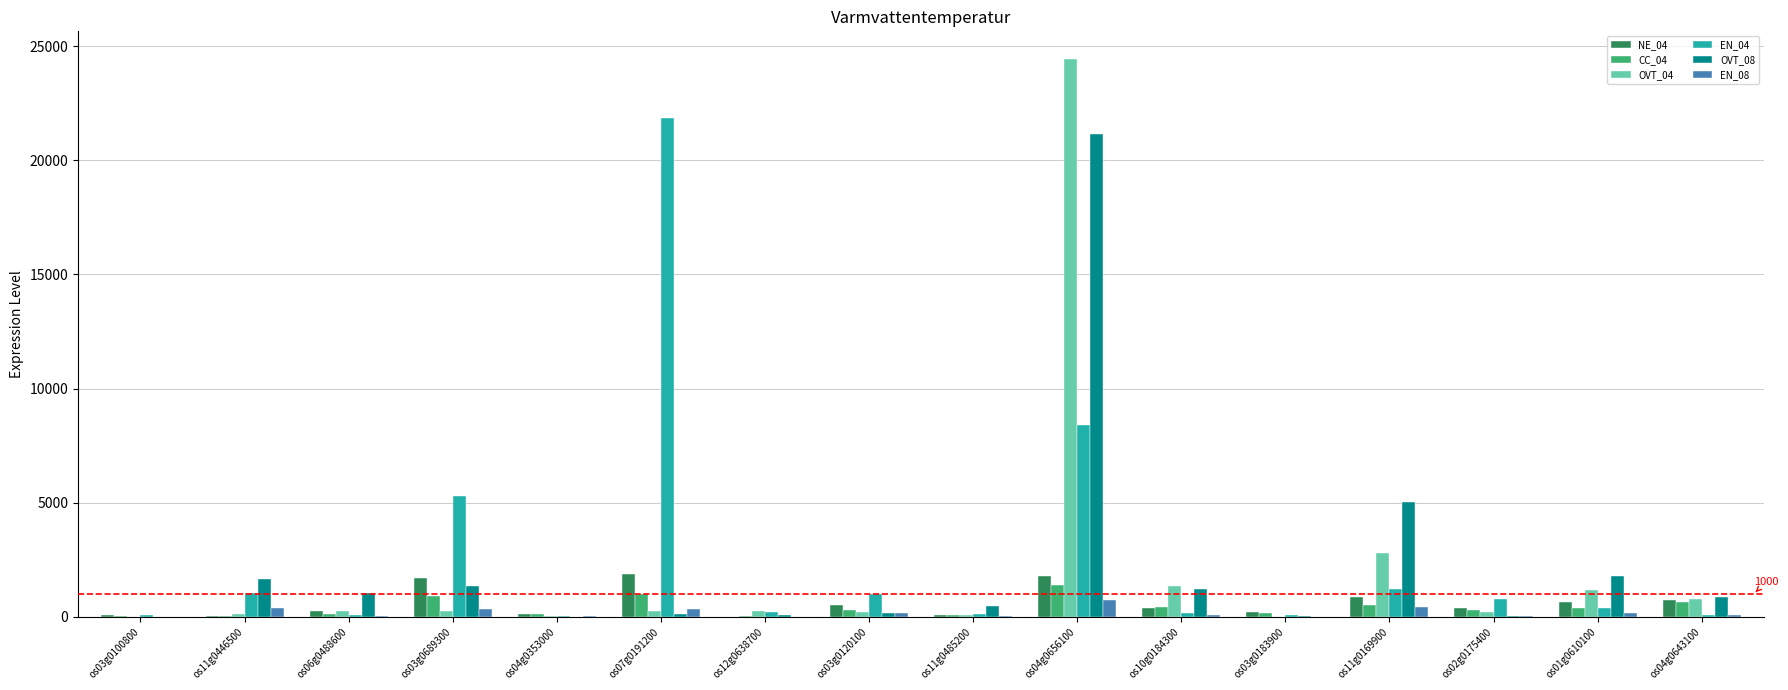

What is the greatest value displayed?

24430.0